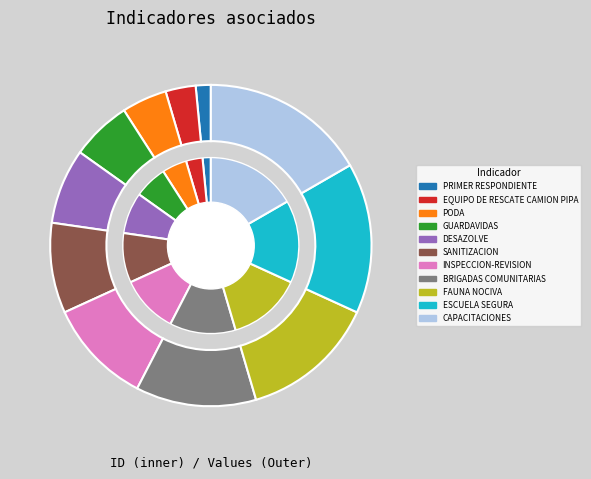

The GUARDAVIDAS slice represents 6% of the pie. True or false?

True